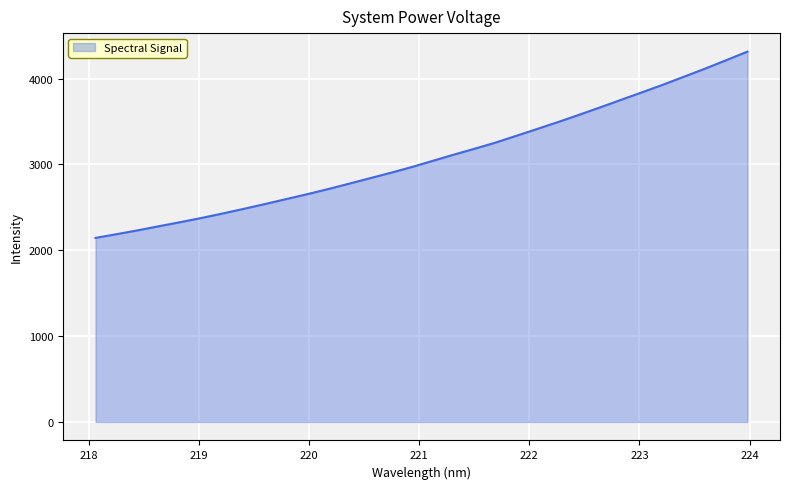

What is the smallest value displayed?

2144.5